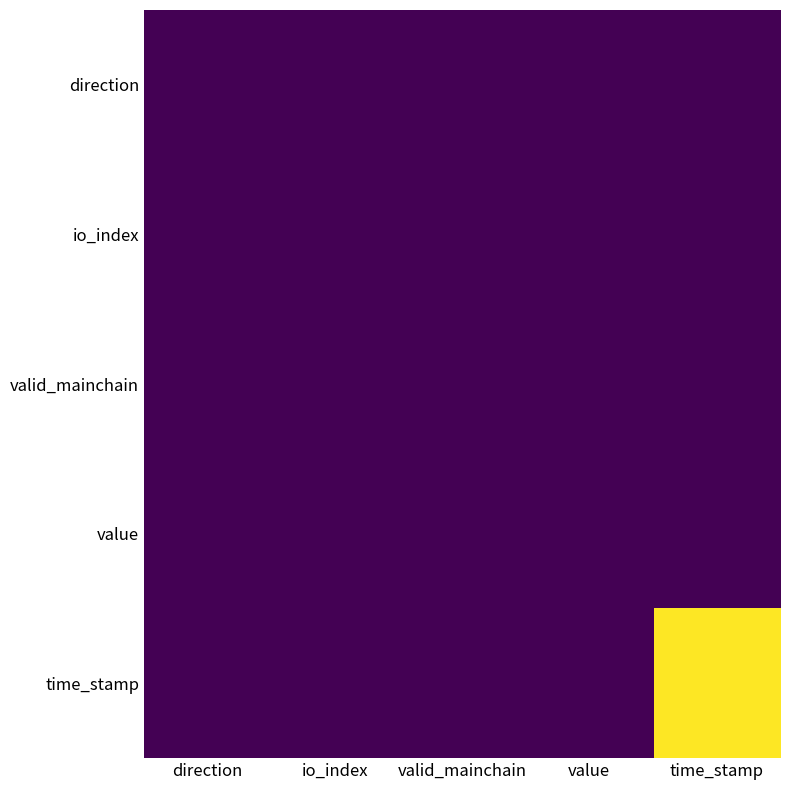

Reading right to left, what are all the values shown in this chart?

direction: time_stamp=-1540641887.0	value=-101.0	valid_mainchain=-1.0	io_index=-1.0	direction=-1.0
io_index: time_stamp=1540641887.0	value=101.0	valid_mainchain=1.0	io_index=0.0	direction=1.0
valid_mainchain: time_stamp=1540641887.0	value=101.0	valid_mainchain=1.0	io_index=1.0	direction=1.0
value: time_stamp=155668259183.2	value=10209.3	valid_mainchain=101.0	io_index=101.0	direction=101.0
time_stamp: time_stamp=2373577537986420224.0	value=155668266660.3	valid_mainchain=1540641961.0	io_index=1540641961.0	direction=1540641961.0